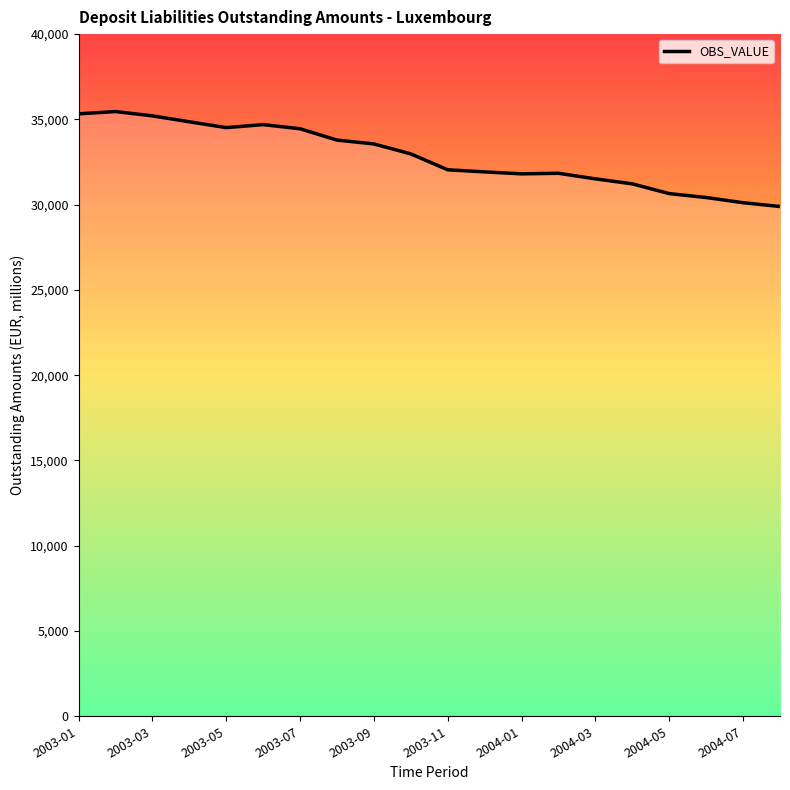

What is the greatest value displayed?

35460